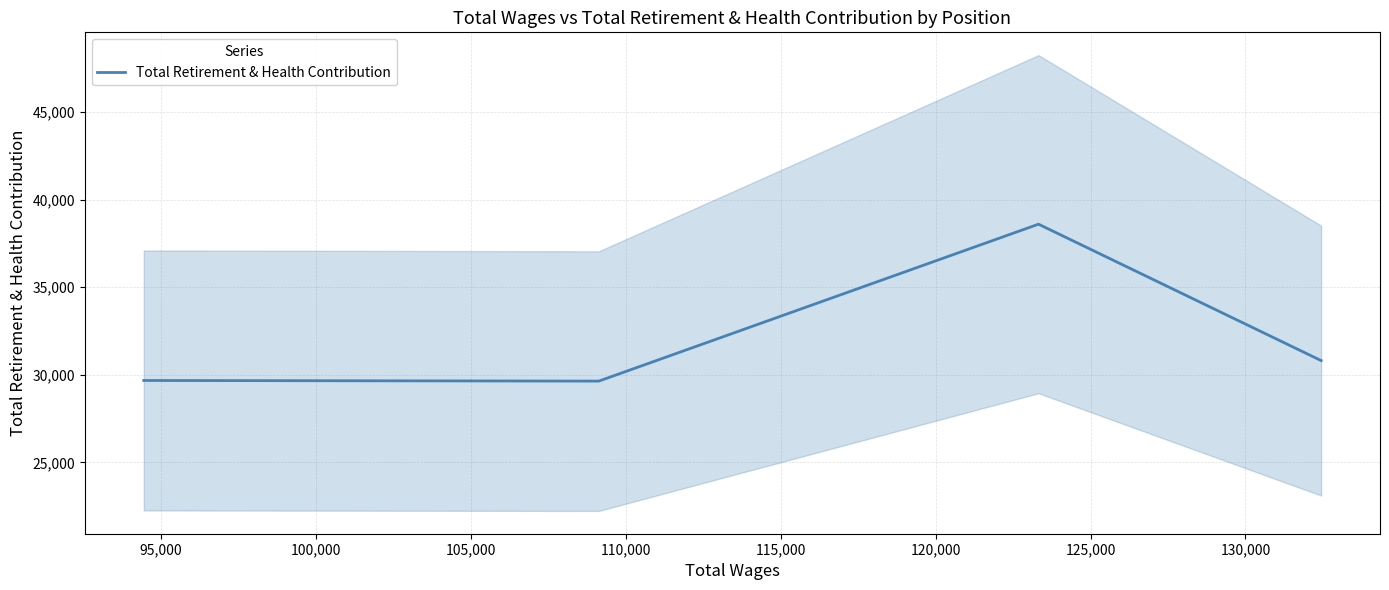

What is the lowest value of the Total Retirement & Health Contribution series?

29642